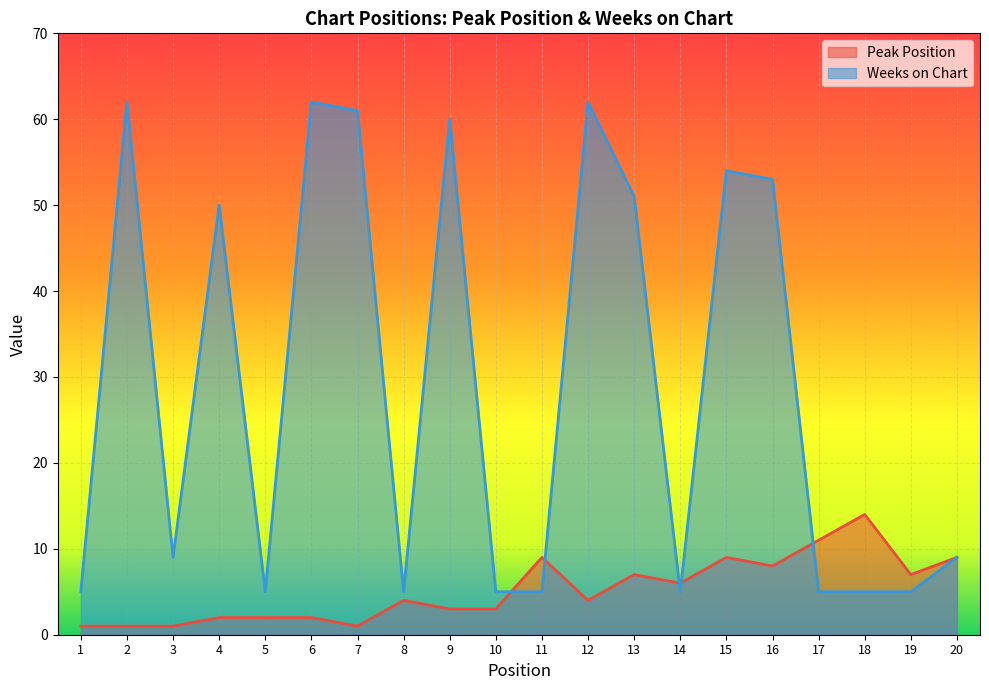

Rank the series by their average value, from lowest to highest.

Peak Position, Weeks on Chart